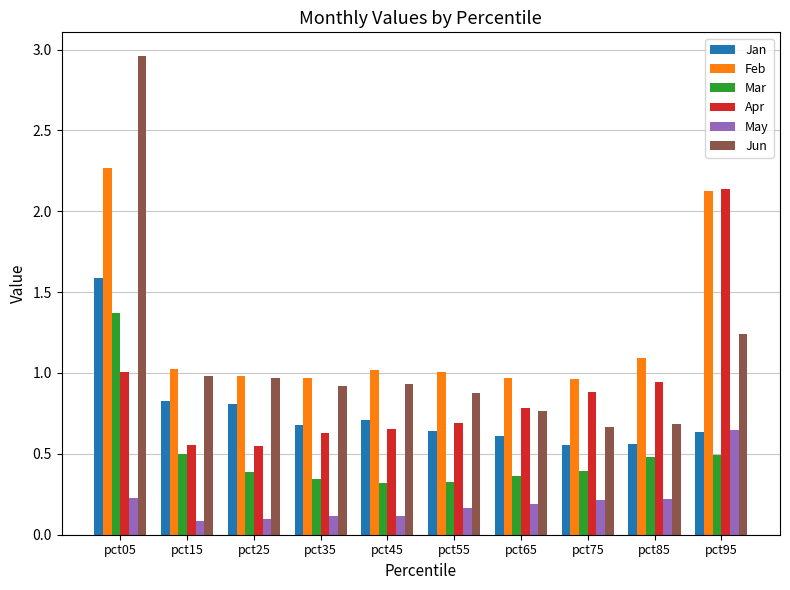

Rank the series at pct55 from highest to lowest value.

Feb, Jun, Apr, Jan, Mar, May